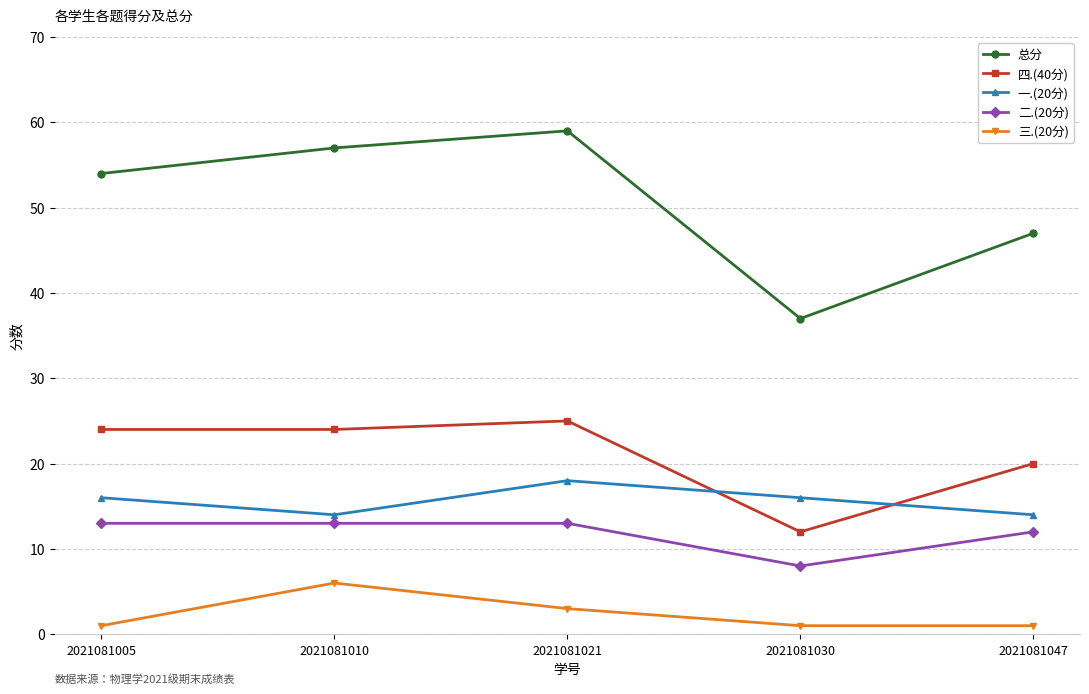

What is the difference between the maximum and minimum values in the 总分 series?

22